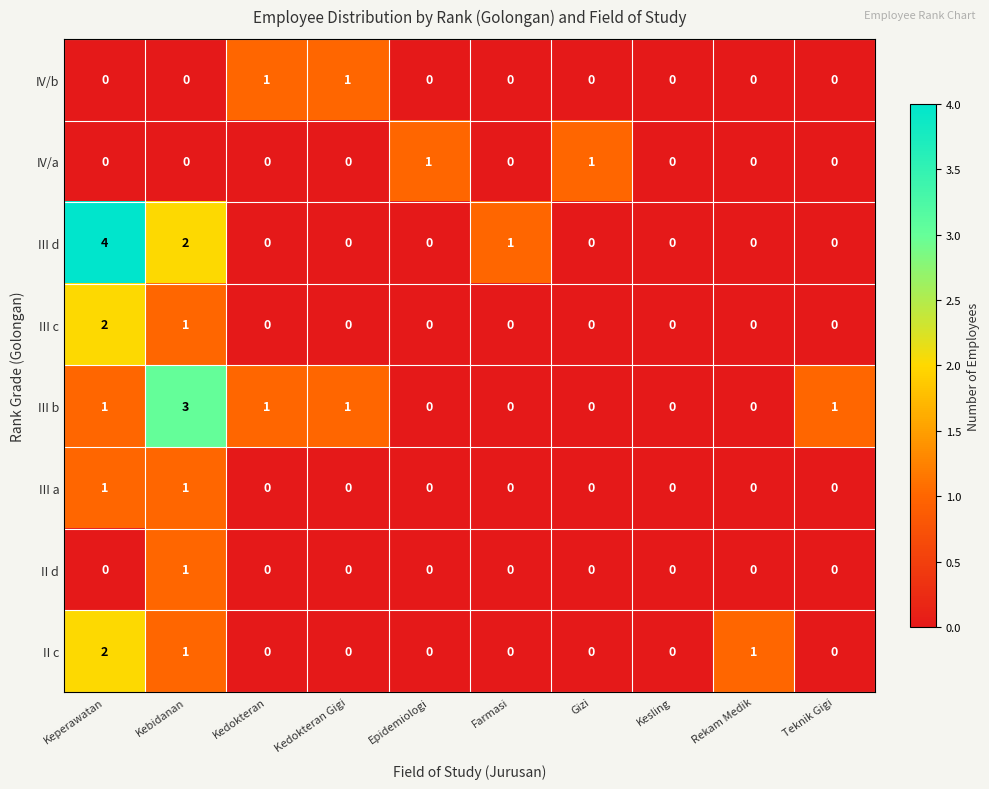

Count the number of categories in the chart.

10